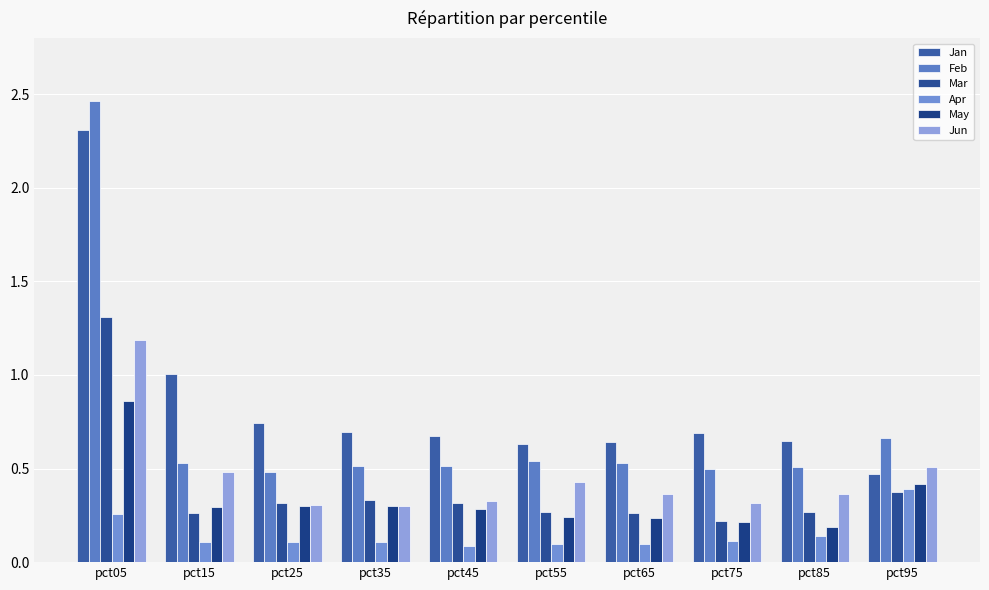

At how many categories does at least one series exceed 2?

1